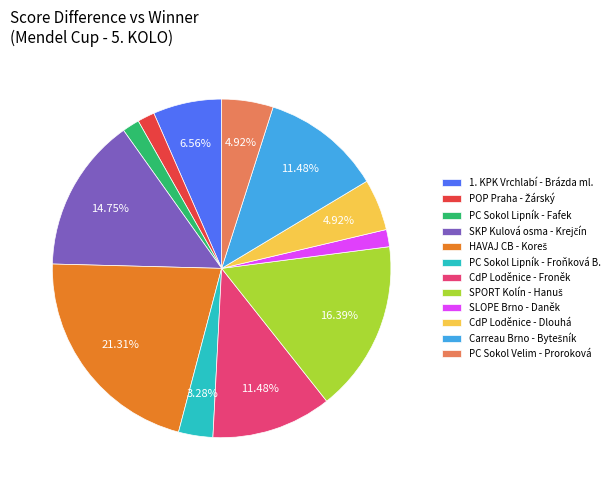

What is the ratio of the value at PC Sokol Lipník - Froňková B. to the value at PC Sokol Velim - Proroková?

0.7